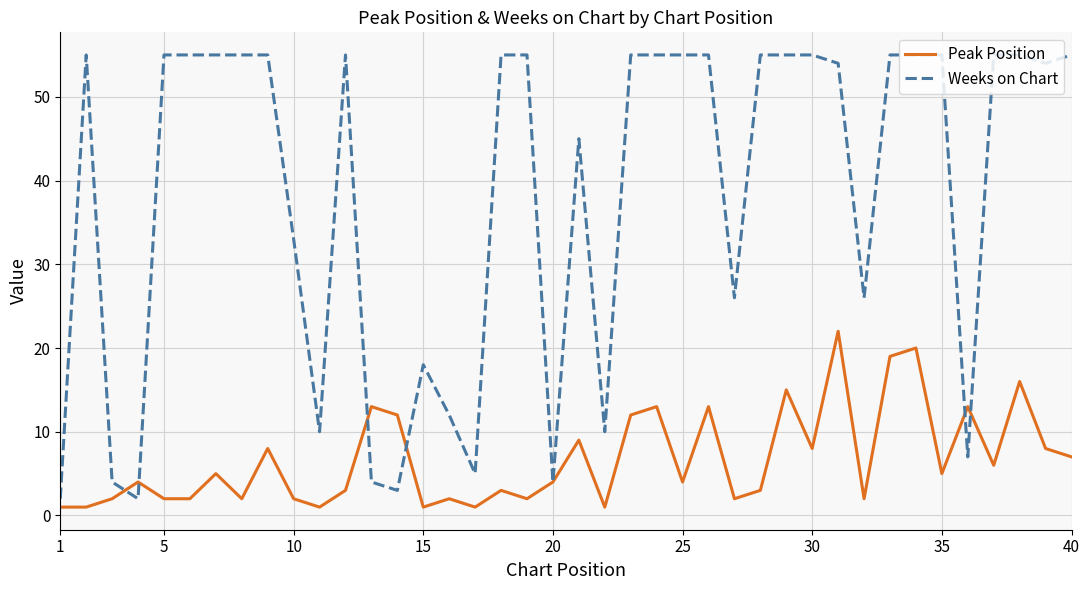

What is the maximum value for Peak Position?

22